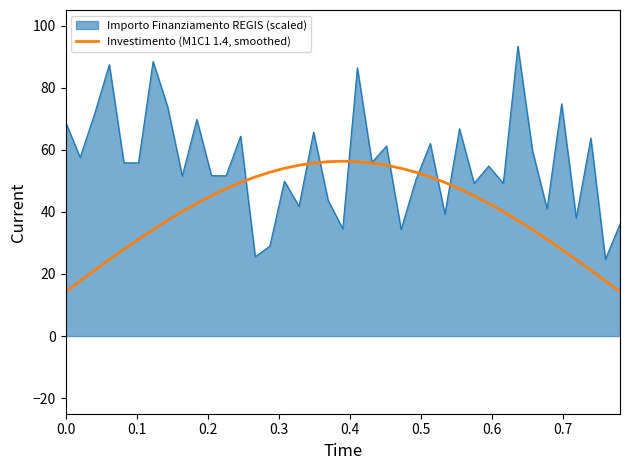

Rank the series by their maximum value, from lowest to highest.

Investimento (M1C1 1.4, smoothed), Importo Finanziamento REGIS (scaled)